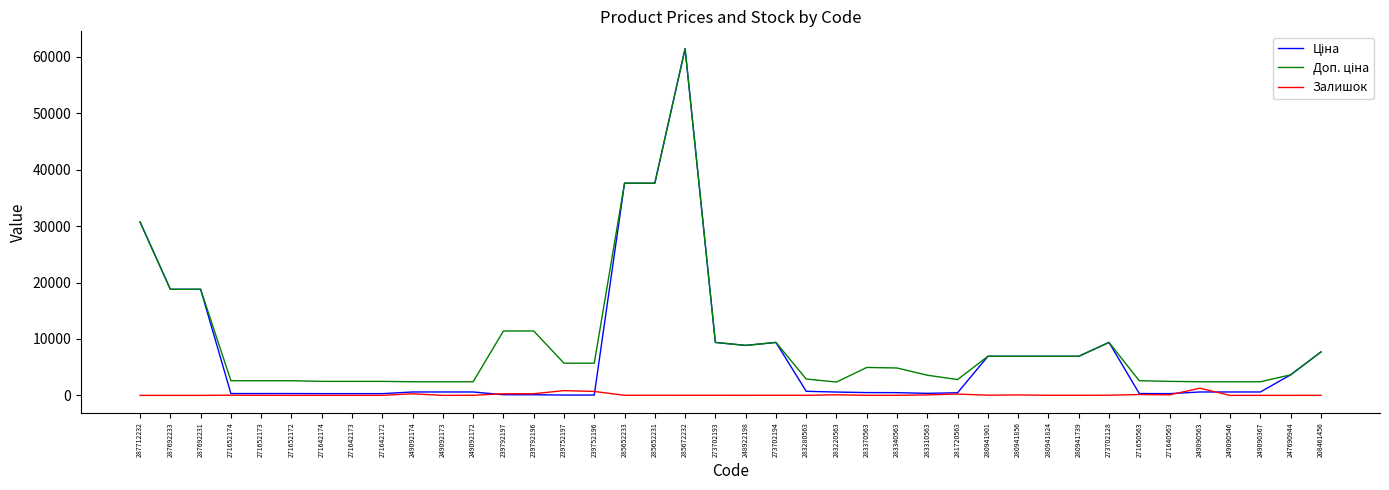

The Залишок series shows 13.0 at 285652233. True or false?

True